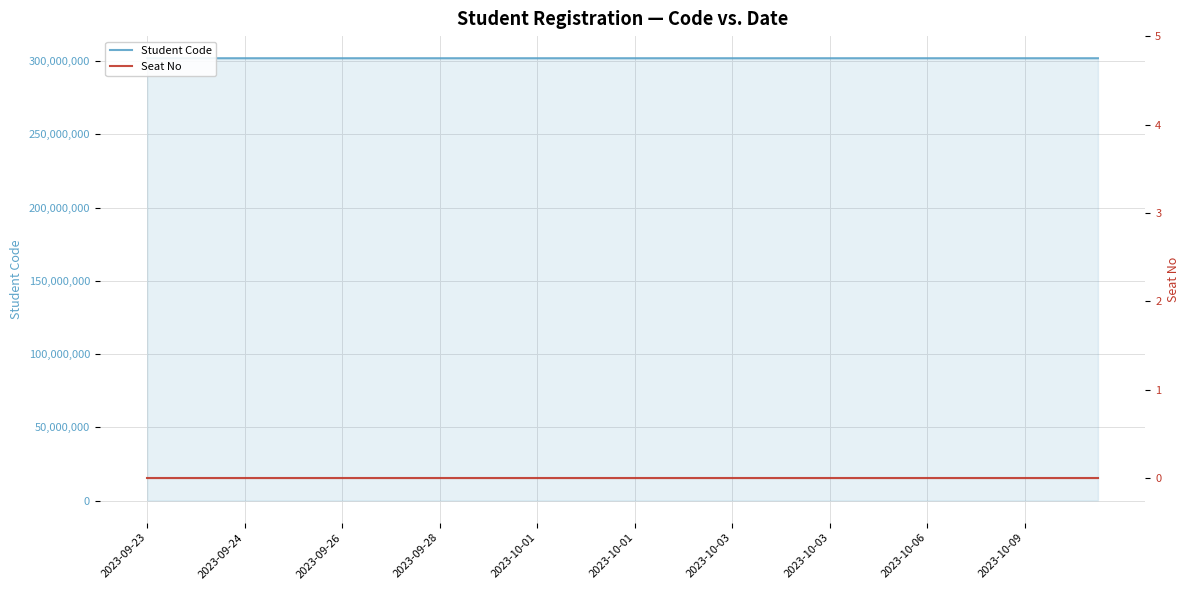

What is the difference between the second highest and second lowest values in the Student Code series?

1255